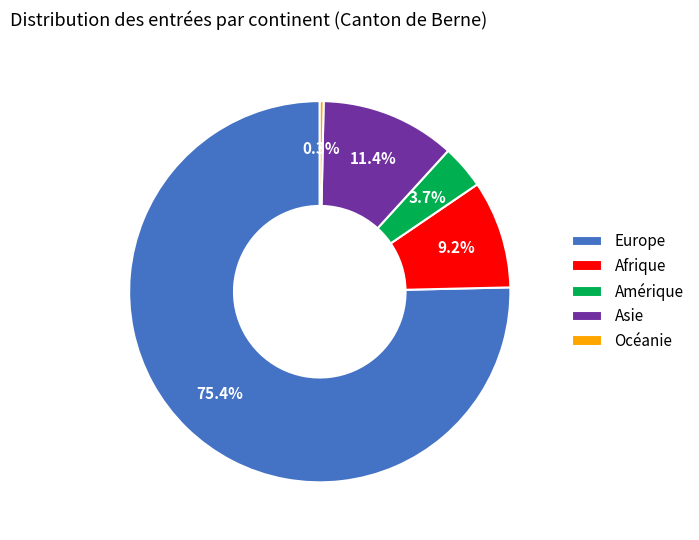

Does any single category account for the majority?

Yes